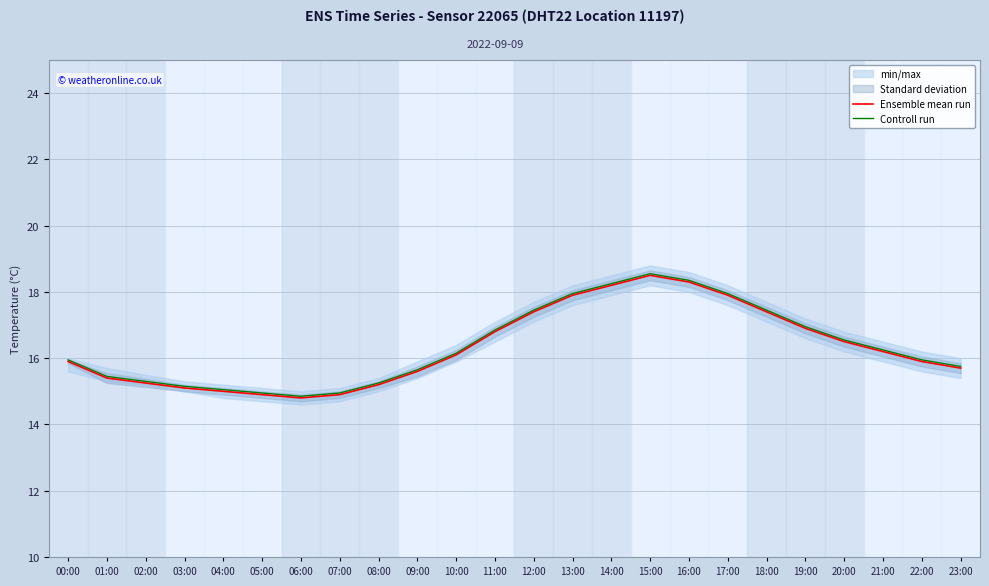

Between 04:00 and 22:00, which series saw the biggest shift?

Ensemble mean run